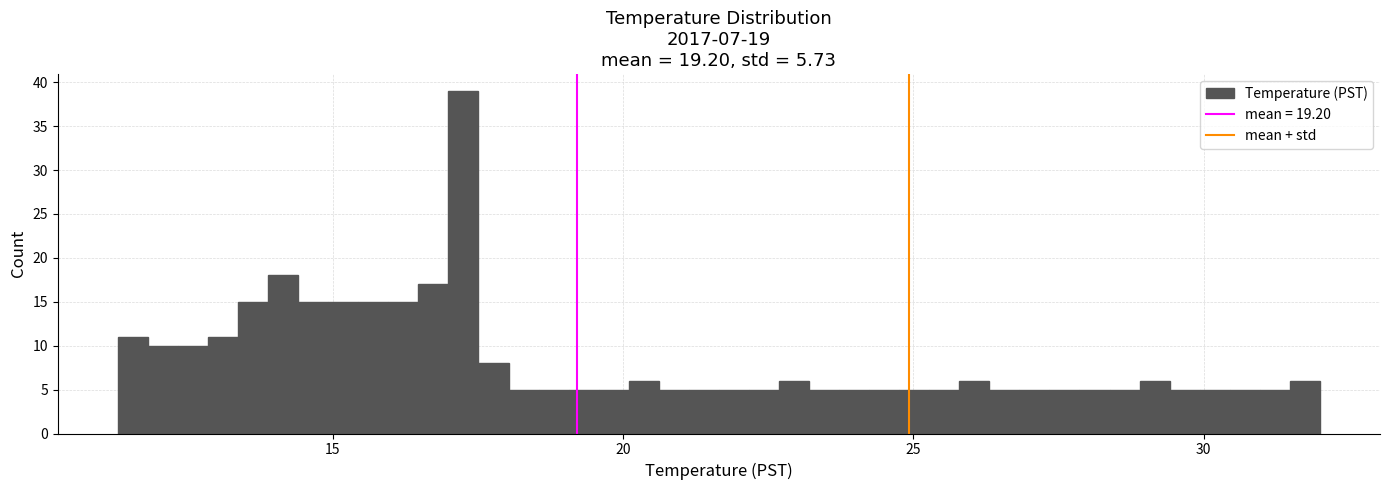

Read against the x-axis, roughly where is the centre of the tallest bar?

17.5